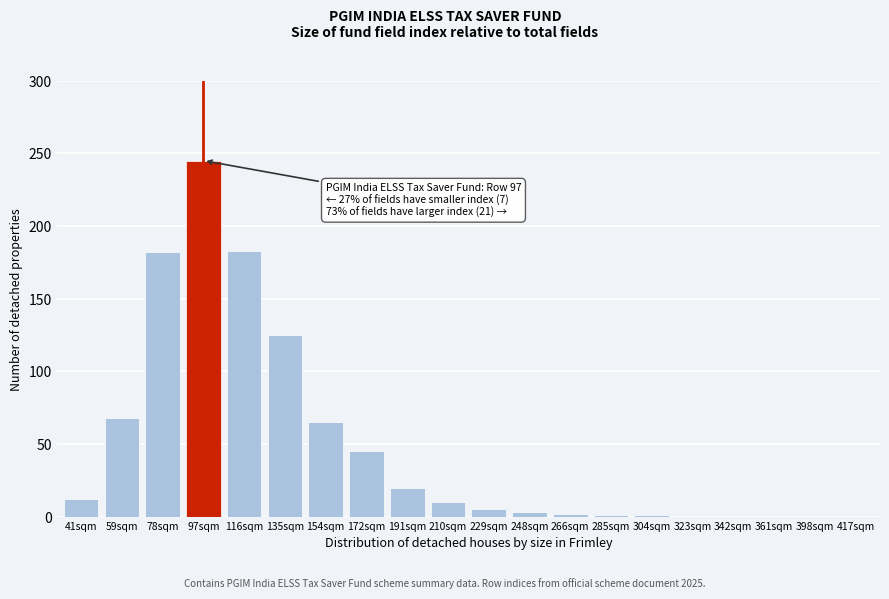

Between 97sqm and 172sqm, which is larger?

97sqm